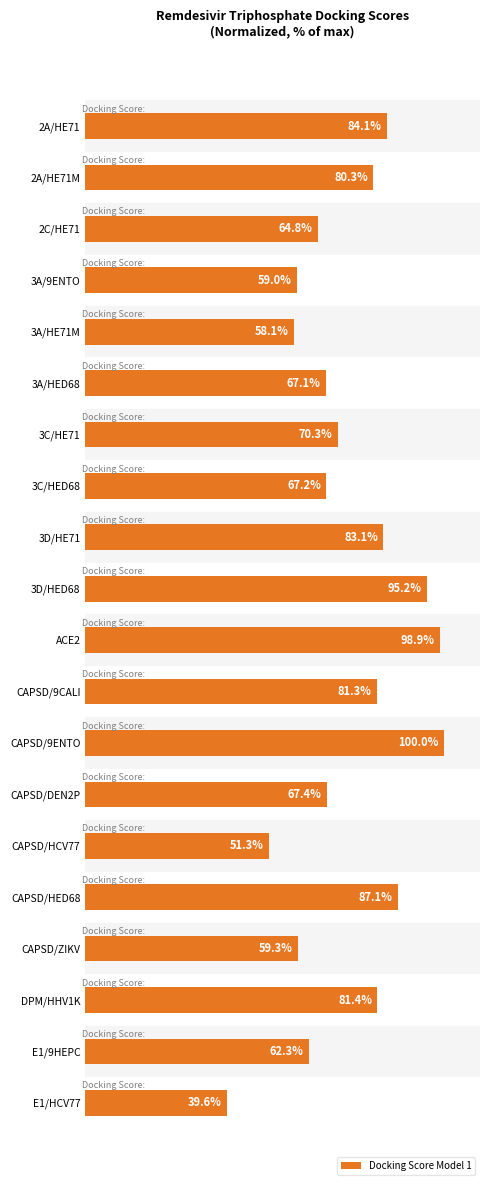

Which has a higher value, CAPSD/9CALI or 2A/HE71?

2A/HE71